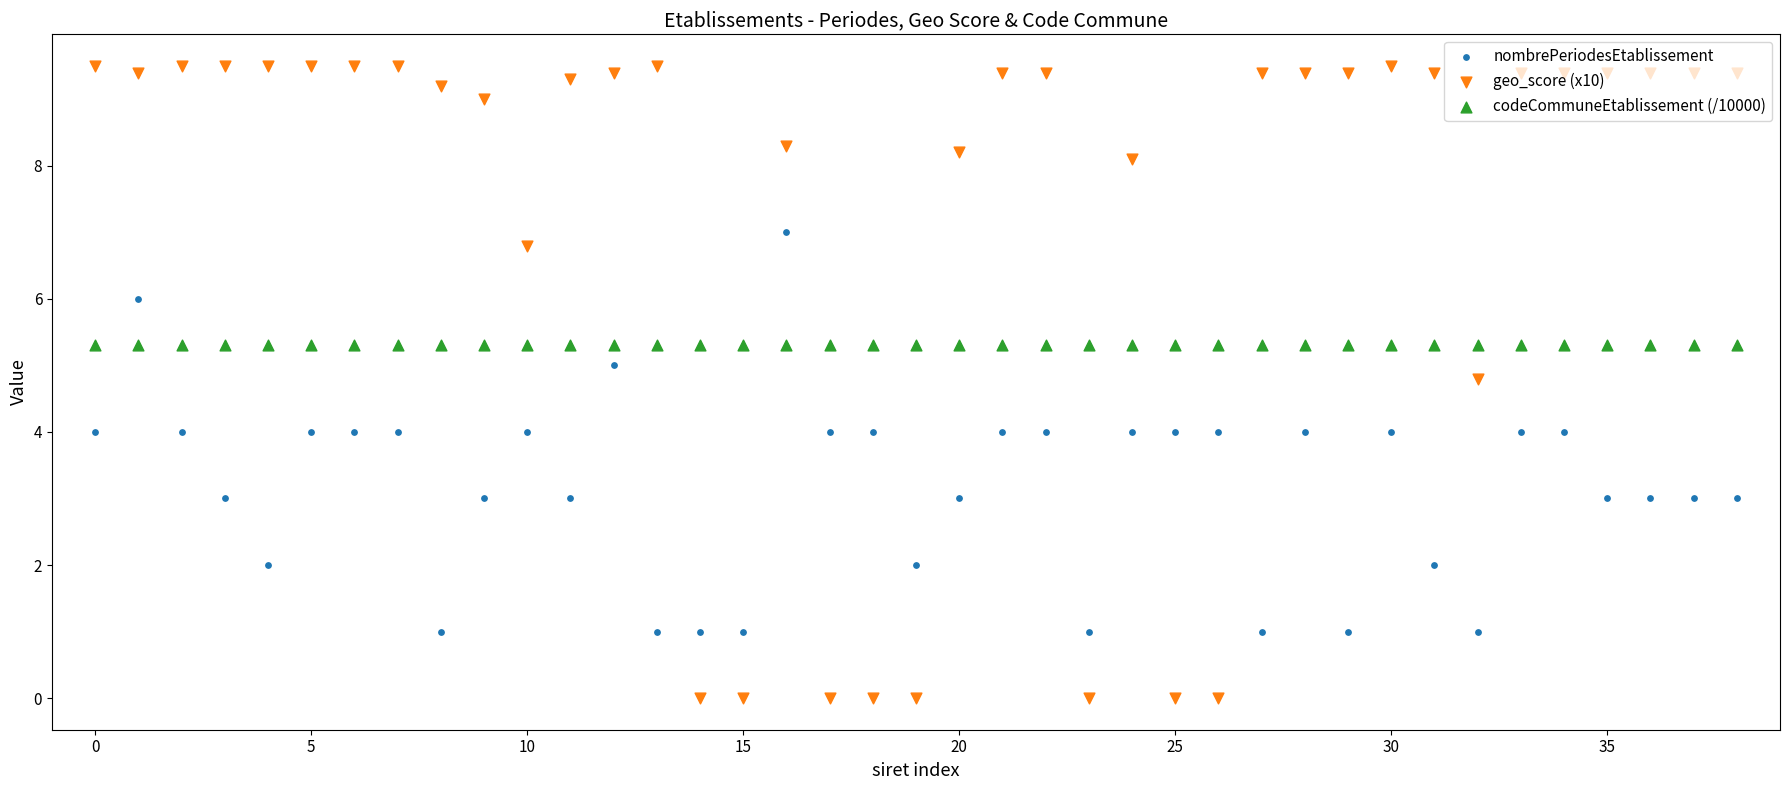

Which series contains the lowest Y value?

geo_score (x10)